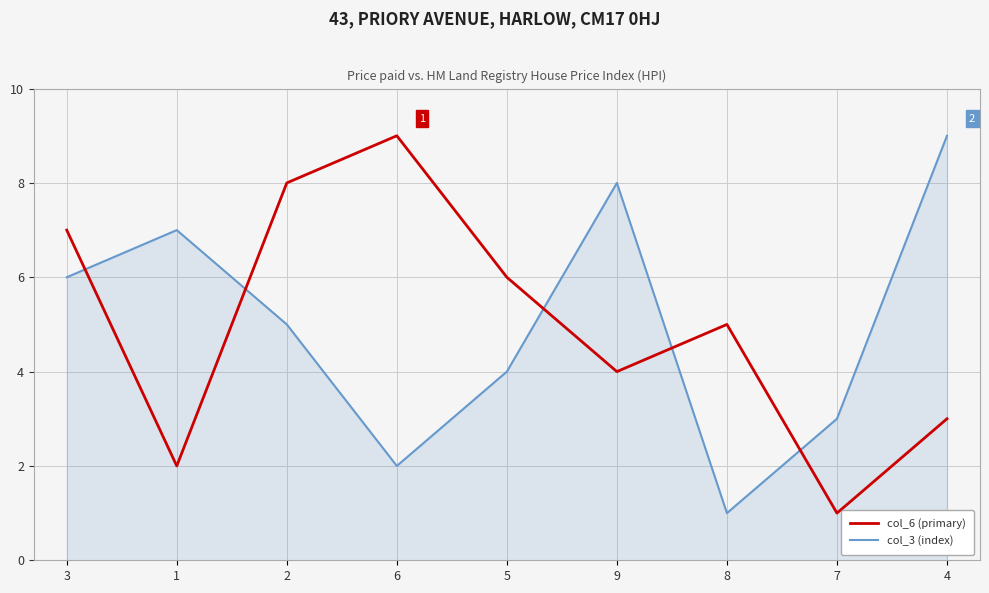

Which series changed the most between 5 and 8?

col_3 (index)